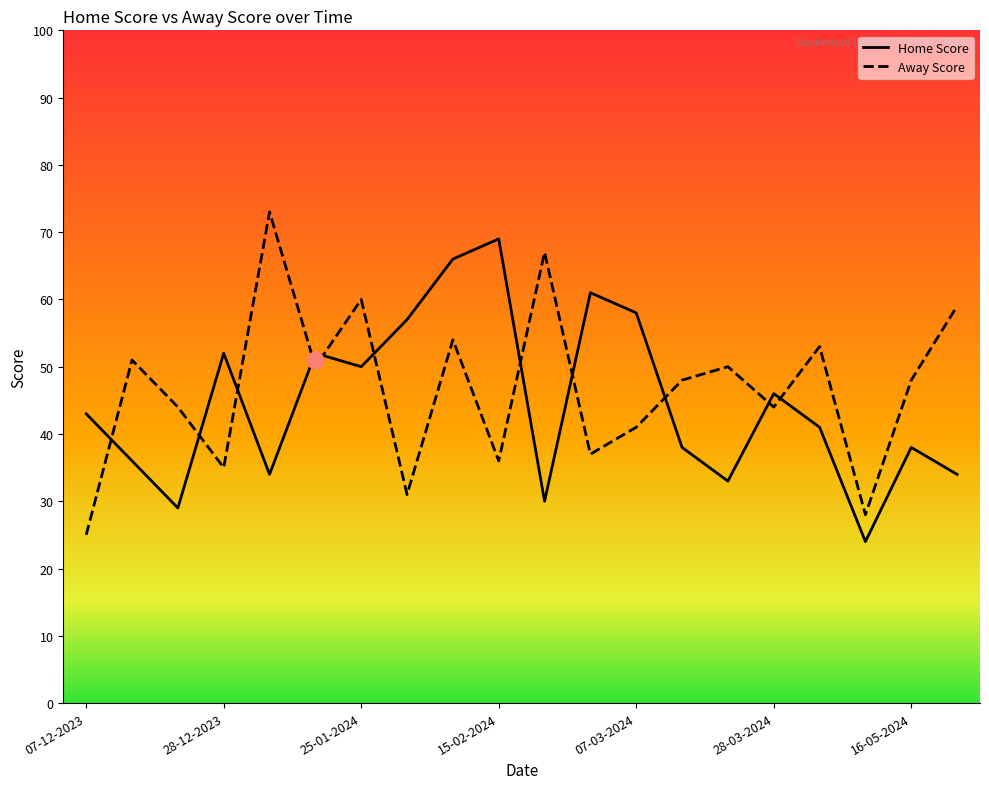

What is the minimum value for Away Score?

25